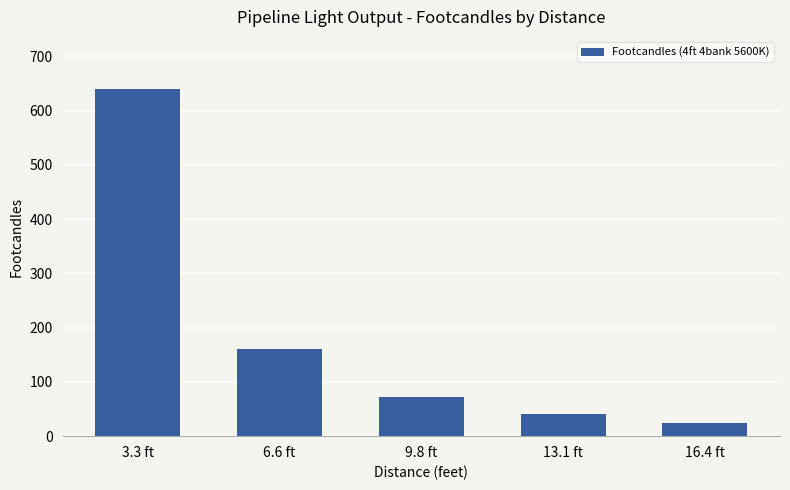

What is the sum of all values?

936